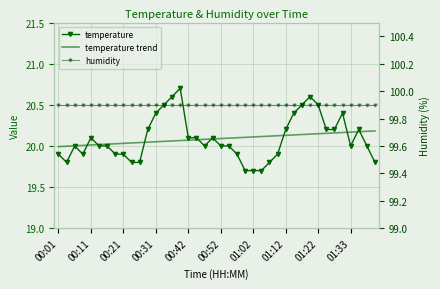

Which series has the largest range (max minus min)?

temperature